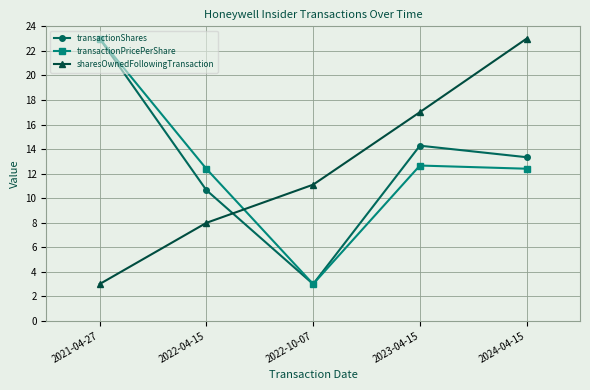

What is the difference between the highest and lowest values at 2021-04-27?

20.0